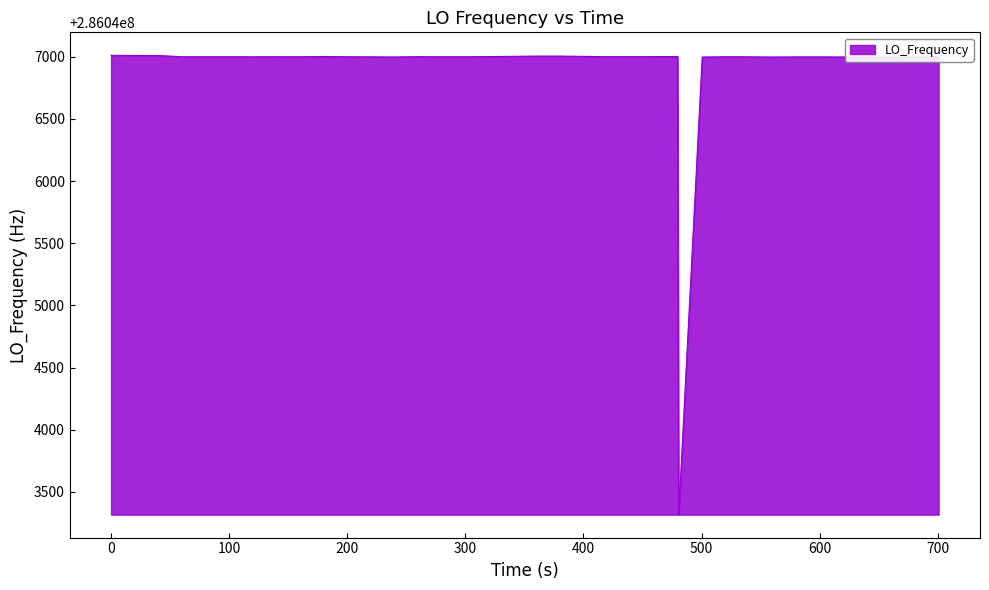

What is the smallest value displayed?

286043316.3